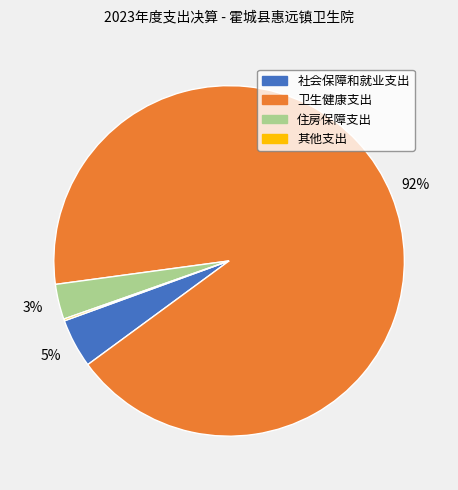

To the nearest percent, what is the difference between the largest and smallest slice percentages?

92%